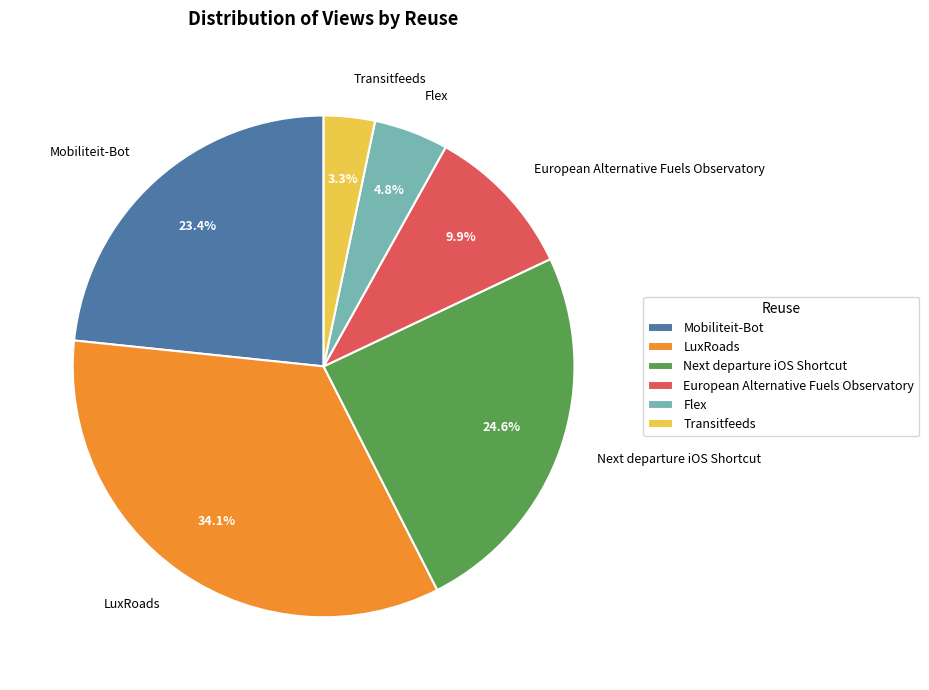

To the nearest percent, what is the difference between the largest and smallest slice percentages?

31%